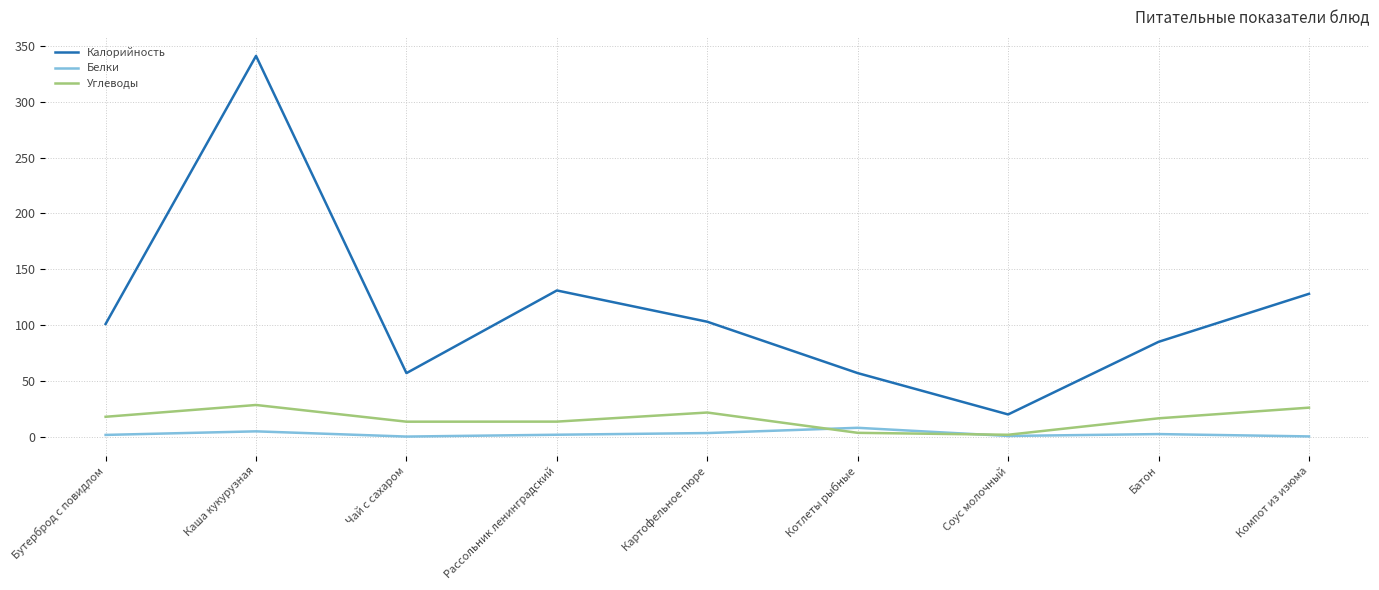

At which label does Углеводы first exceed 16?

Бутерброд с повидлом